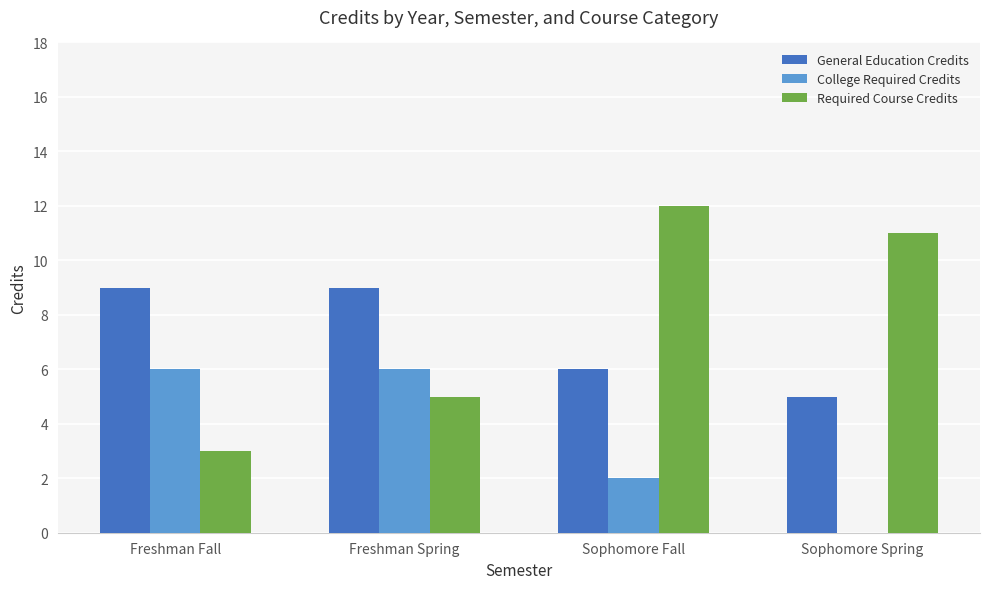

What is the maximum value for General Education Credits?

9